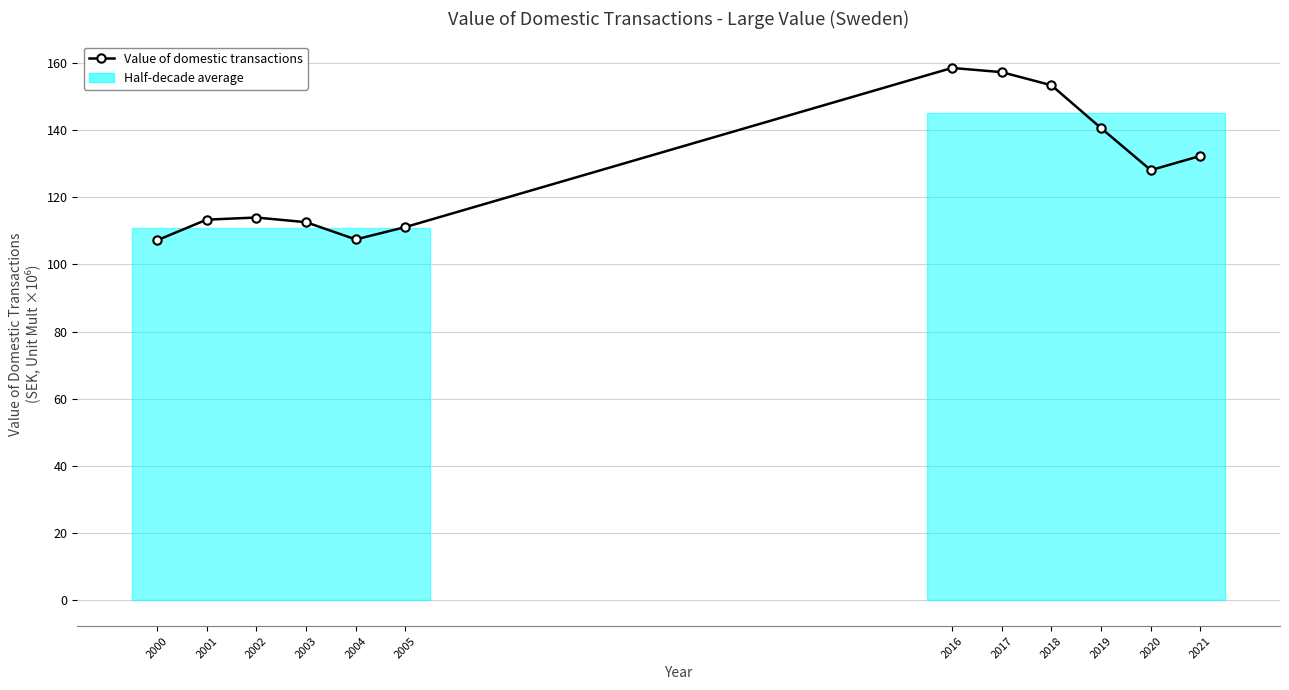

Which category has the lowest value across all series?

2000